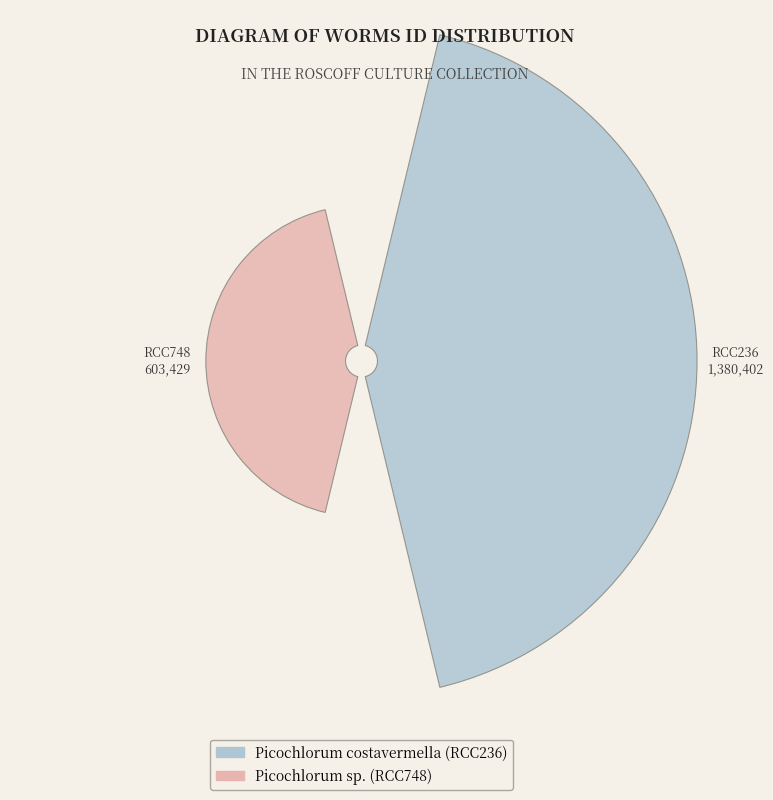

The Picochlorum costavermella (RCC236) slice represents 70% of the pie. True or false?

True